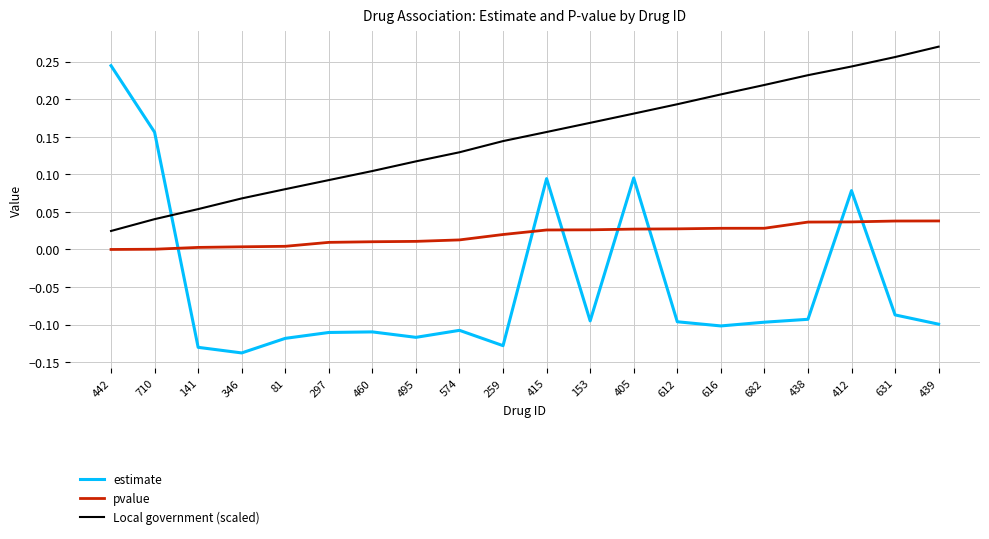

In estimate, how many points are lower than both neighbors (excluding endpoints)?

5